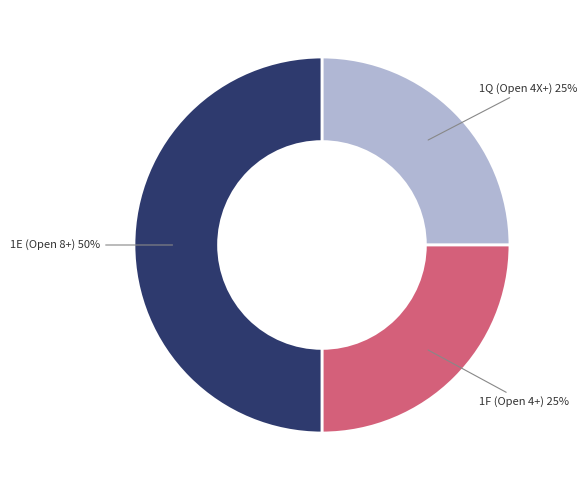

How many segments does this pie chart have?

3